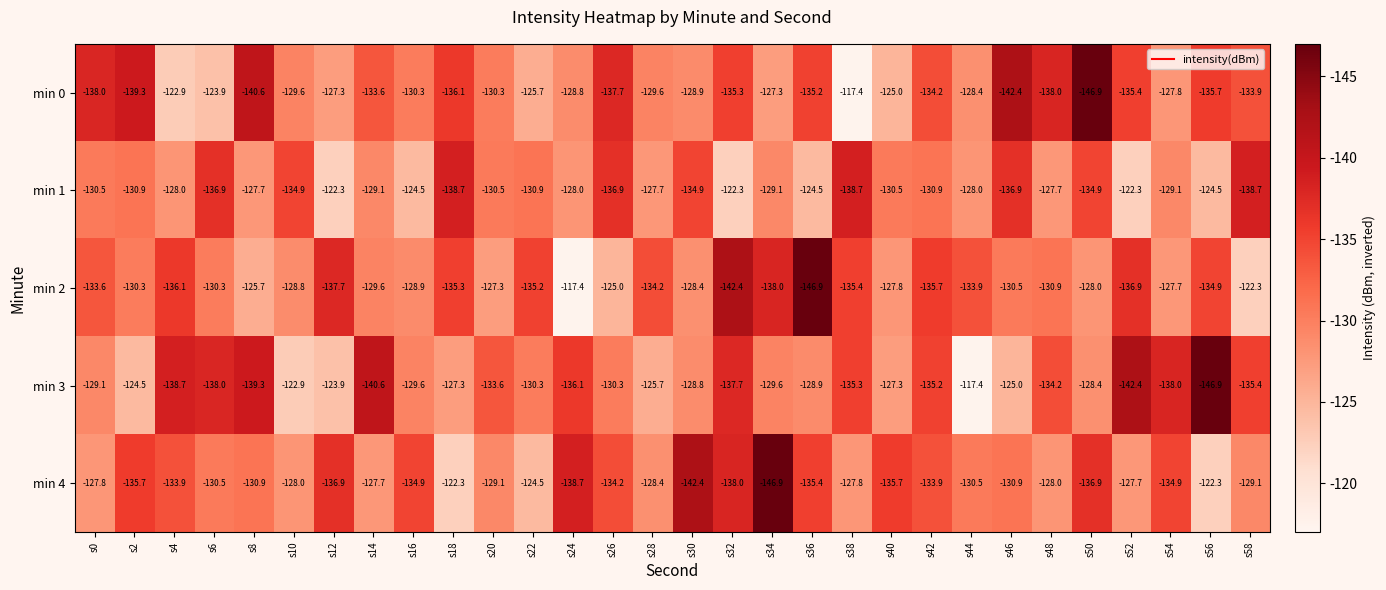

What is the minimum value shown in the chart?

-146.9